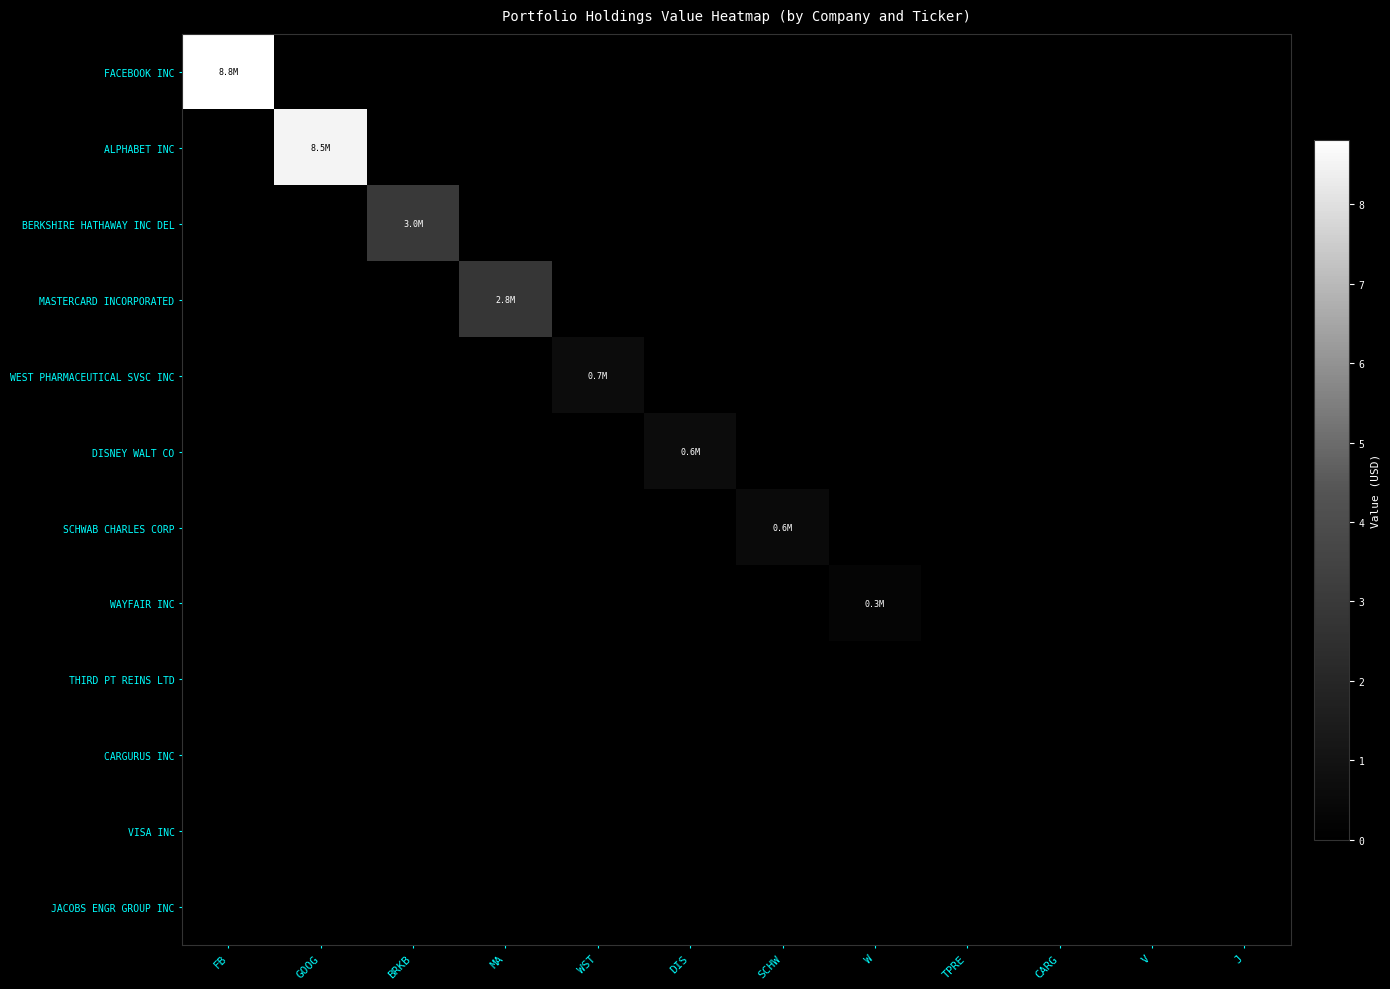

At which category is the sum across all series the highest?

FB